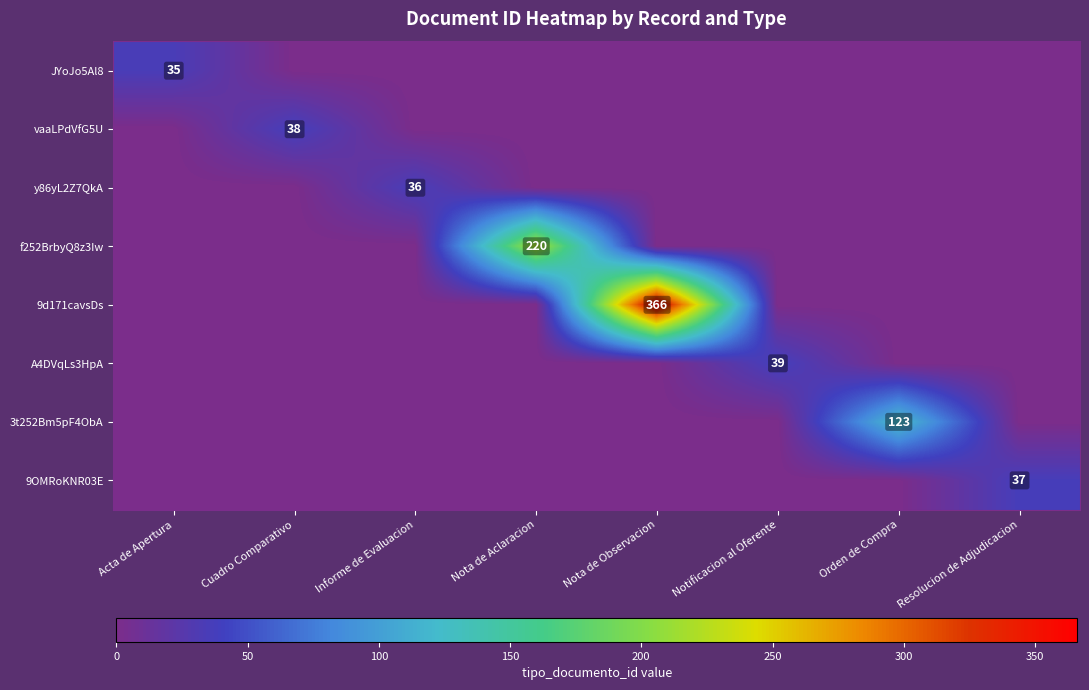

The f252BrbyQ8z3Iw series shows 377 at Nota de Aclaracion. True or false?

False